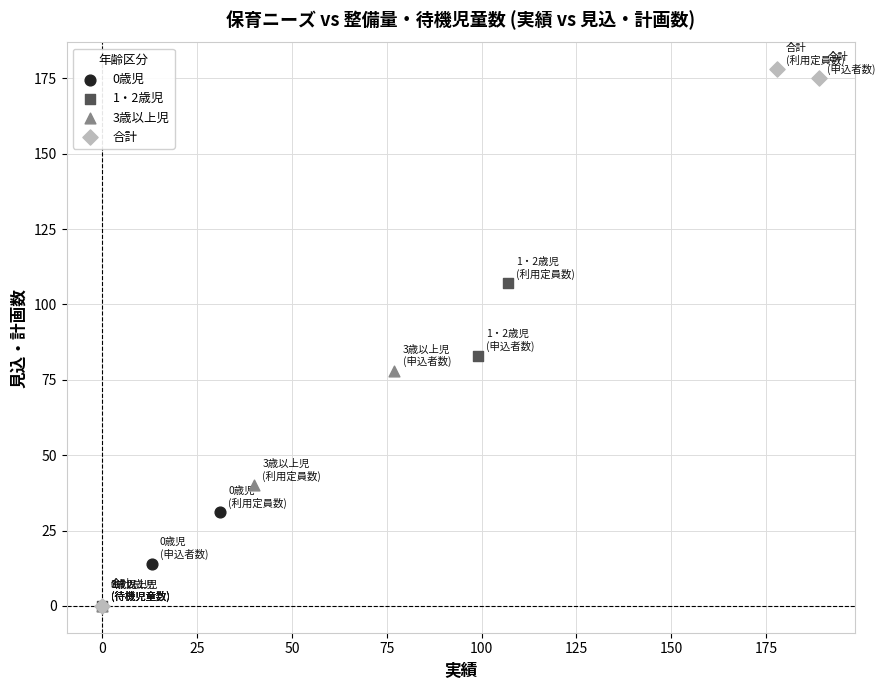

Which series has the largest Y range (max minus min)?

合計